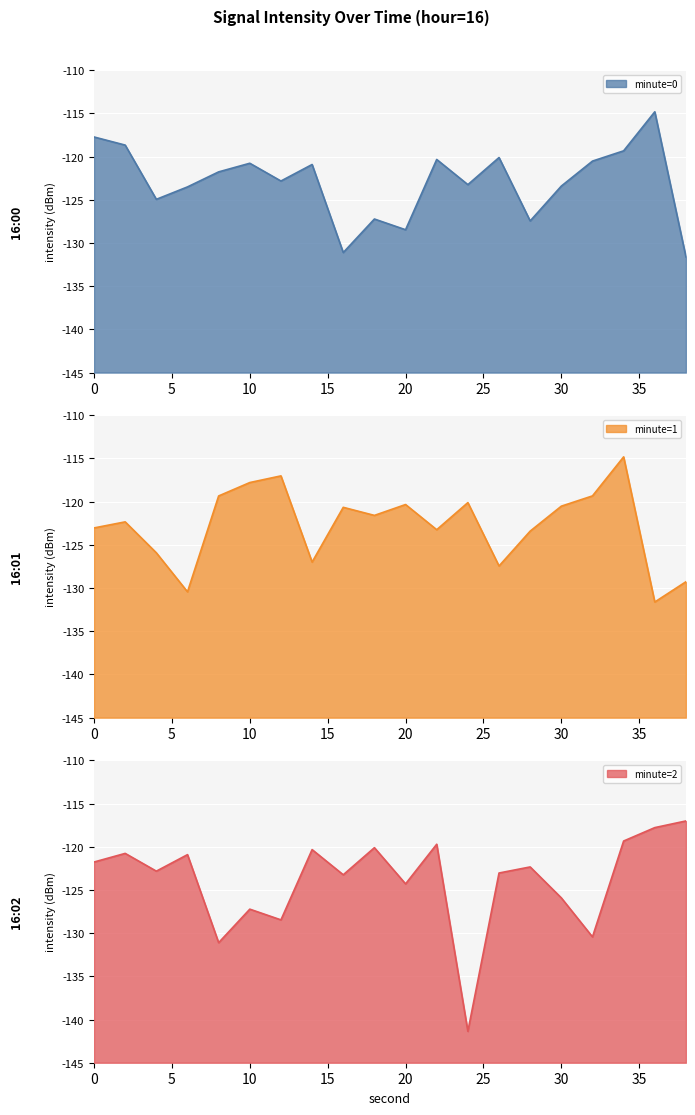

What is the change in value from 4 to 38?

-6.7